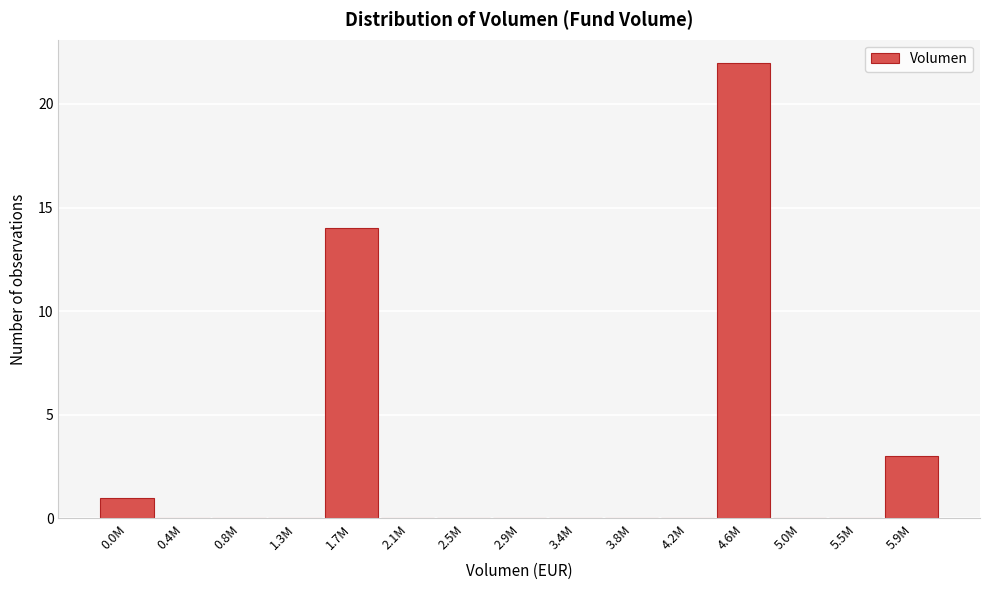

Reading right to left, extract all data points from this chart.

5.9M=3	5.5M=0	5.0M=0	4.6M=22	4.2M=0	3.8M=0	3.4M=0	2.9M=0	2.5M=0	2.1M=0	1.7M=14	1.3M=0	0.8M=0	0.4M=0	0.0M=1